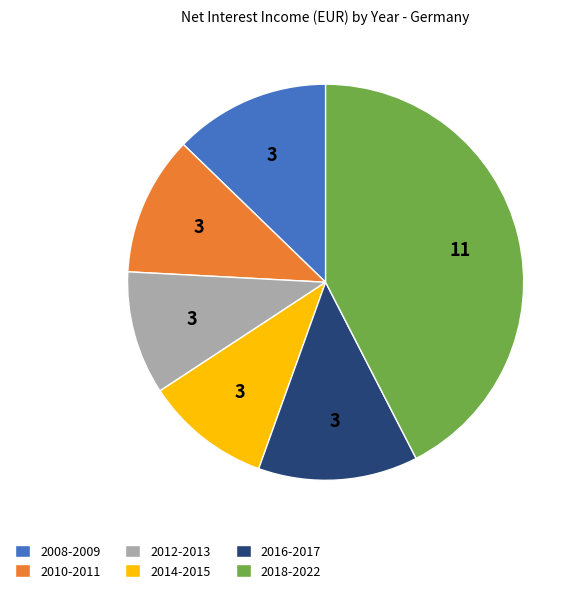

True or false: 2010-2011 accounts for 1% of the total.

False